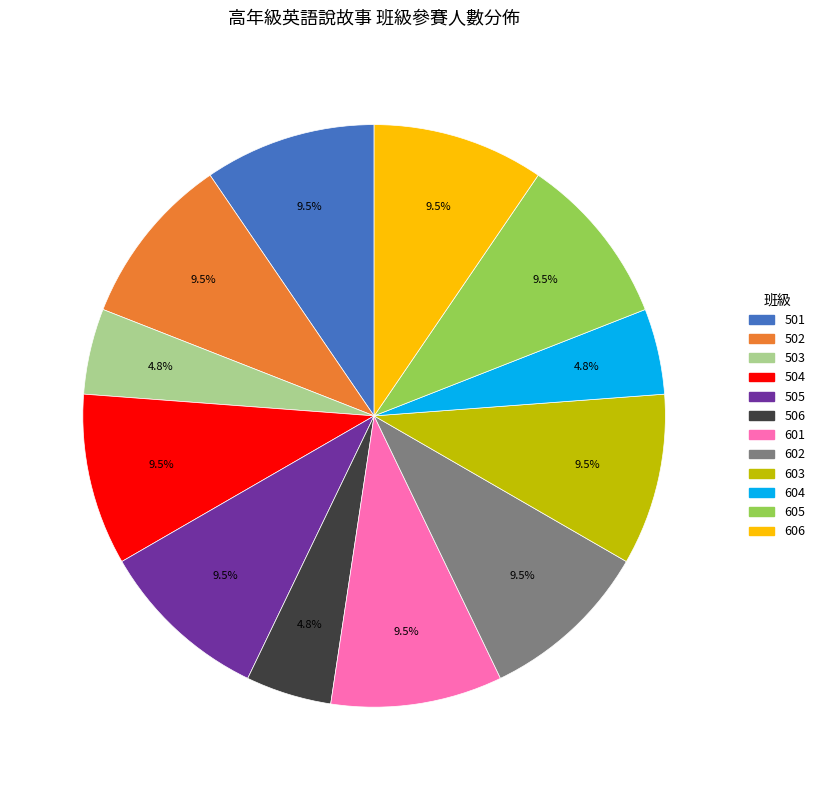

Is there a majority slice in this chart?

No